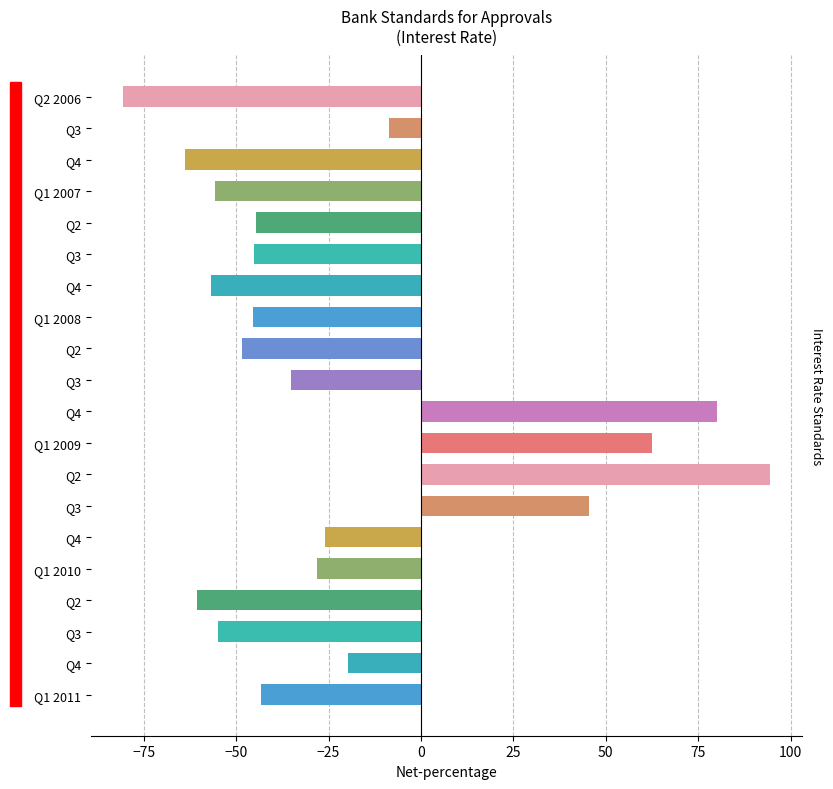

Between 10 and 14, which is larger?

10